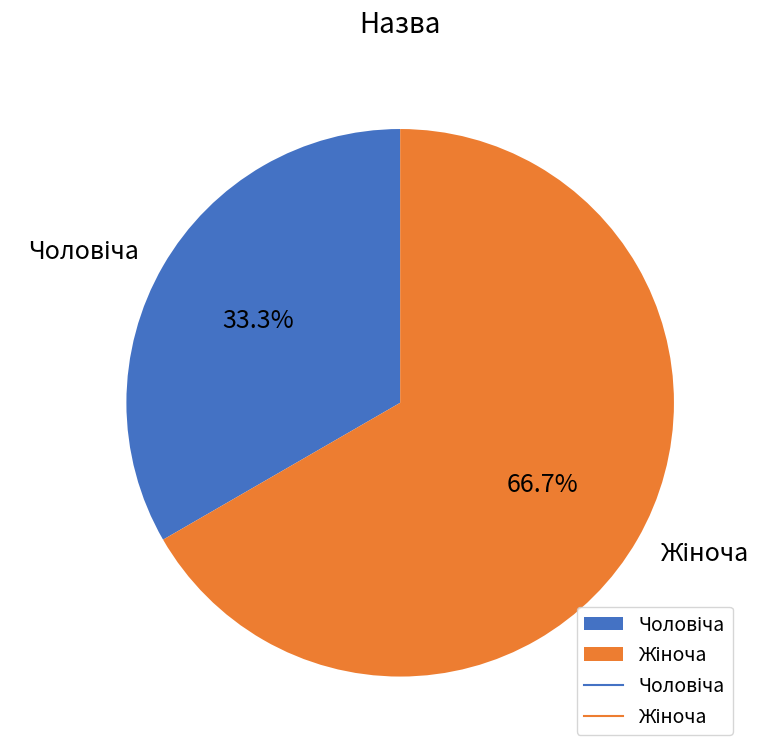

Is there any slice that represents more than half of the pie?

Yes